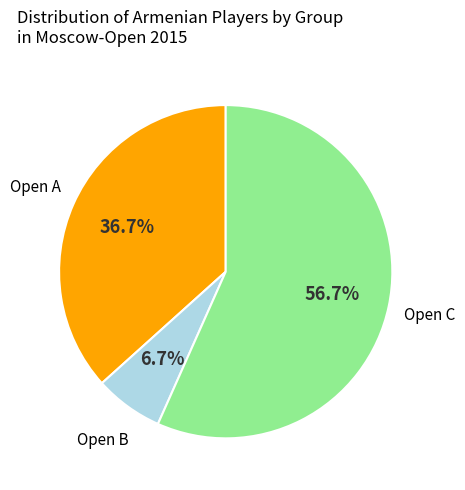

Is there any slice that represents more than half of the pie?

Yes